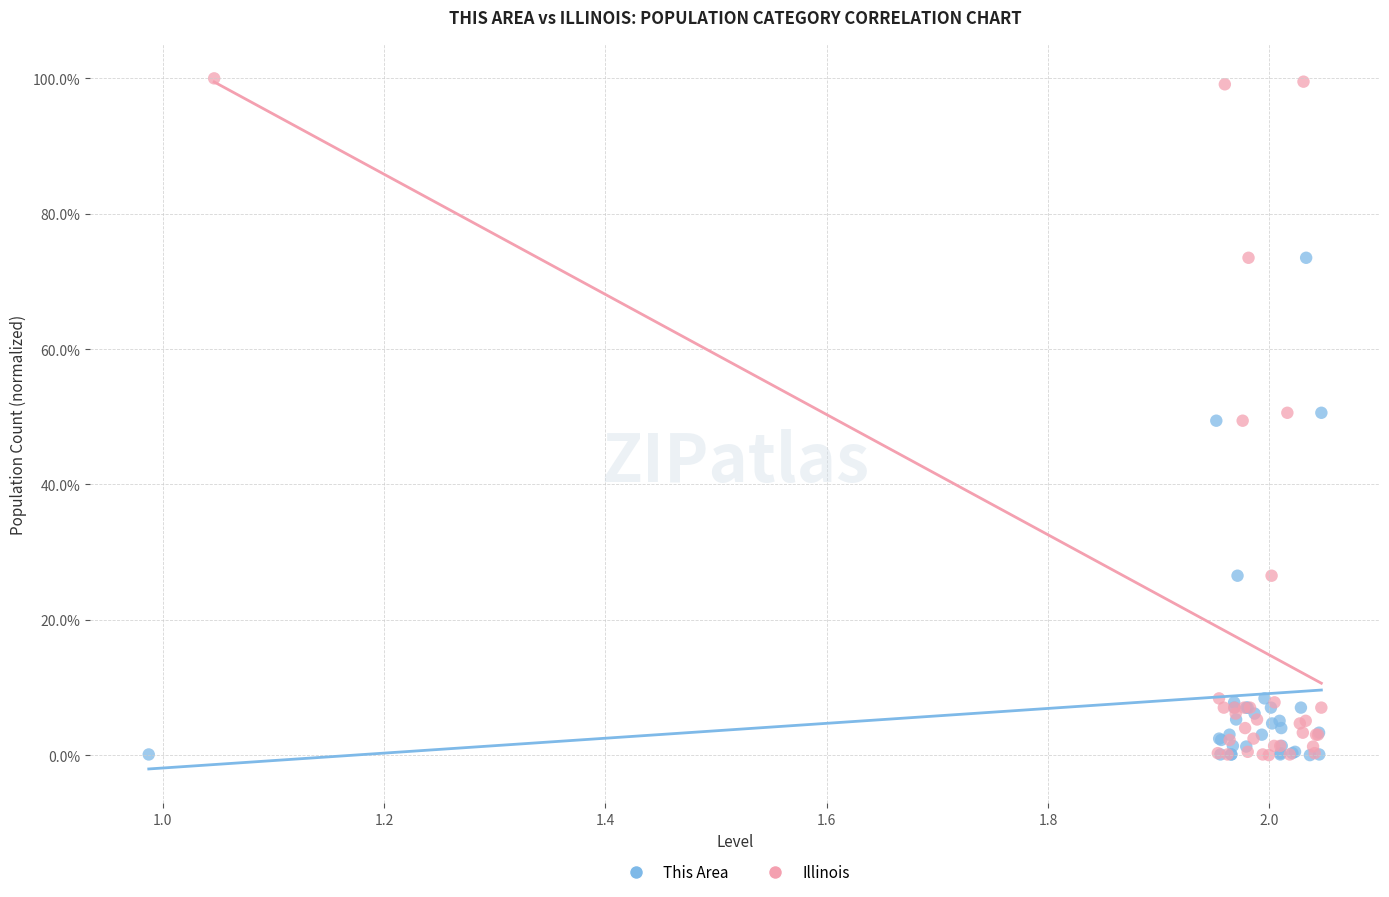

Which series has the widest spread of Y values?

Illinois